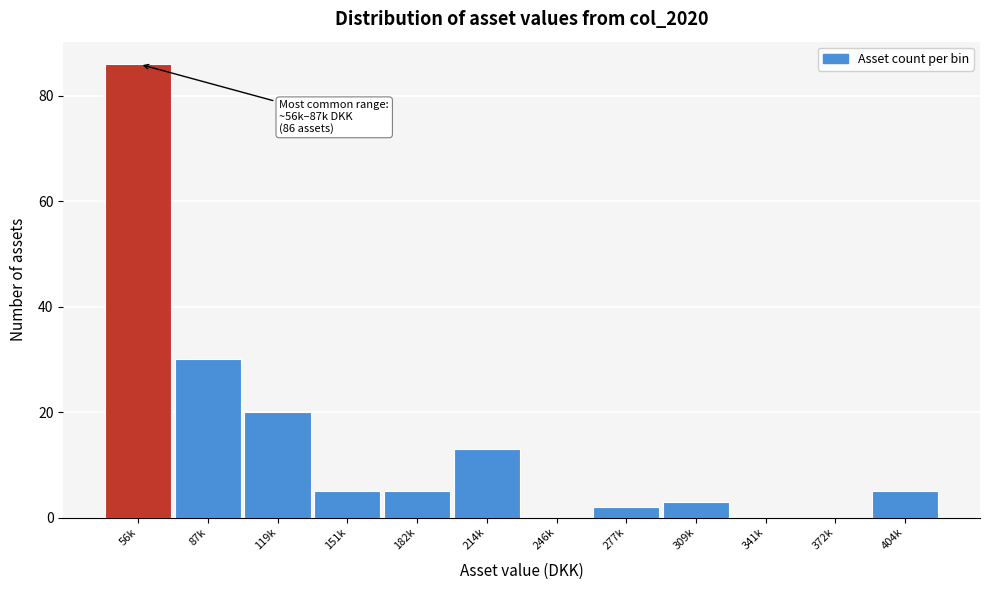

Reading right to left, what are all the values shown in this chart?

404k=5	372k=0	341k=0	309k=3	277k=2	246k=0	214k=13	182k=5	151k=5	119k=20	87k=30	56k=86